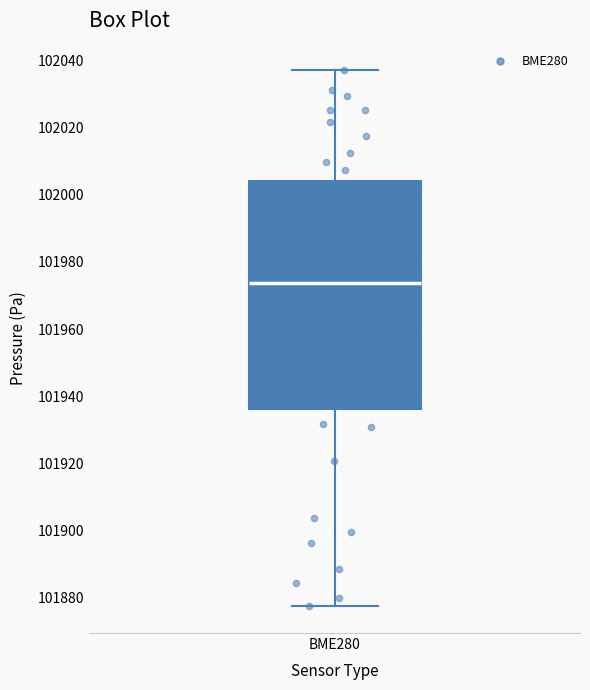

Transcribe this box plot: give where the median line is, the range the box spans, and where the two whiskers end, as read against the y-axis. The values are not printed on the chart, so give them approximately, as read against the axis.

median 101974, box 101936 to 102004, whiskers 101878 to 102038